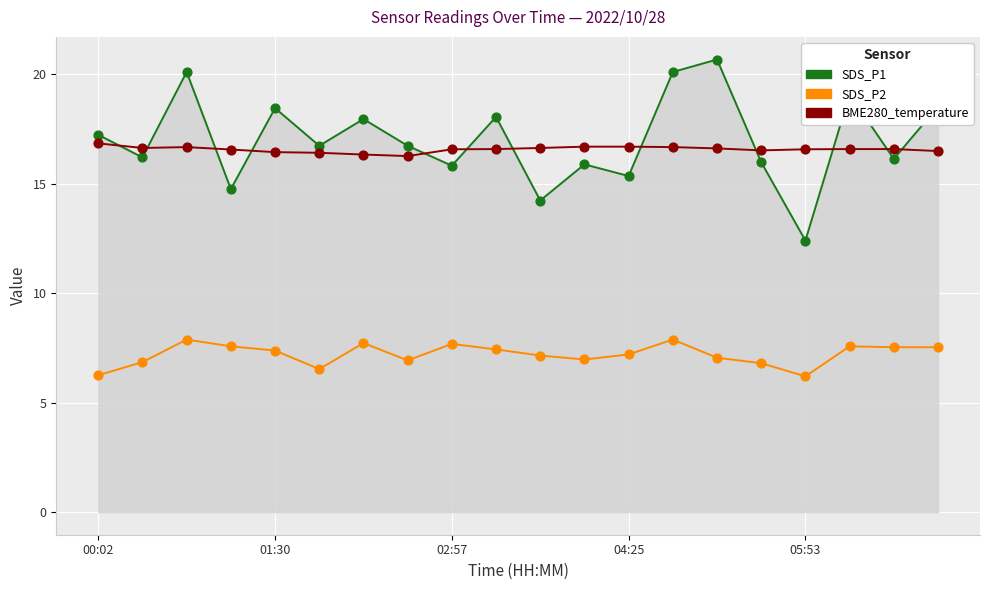

Which series has the largest range (max minus min)?

SDS_P1